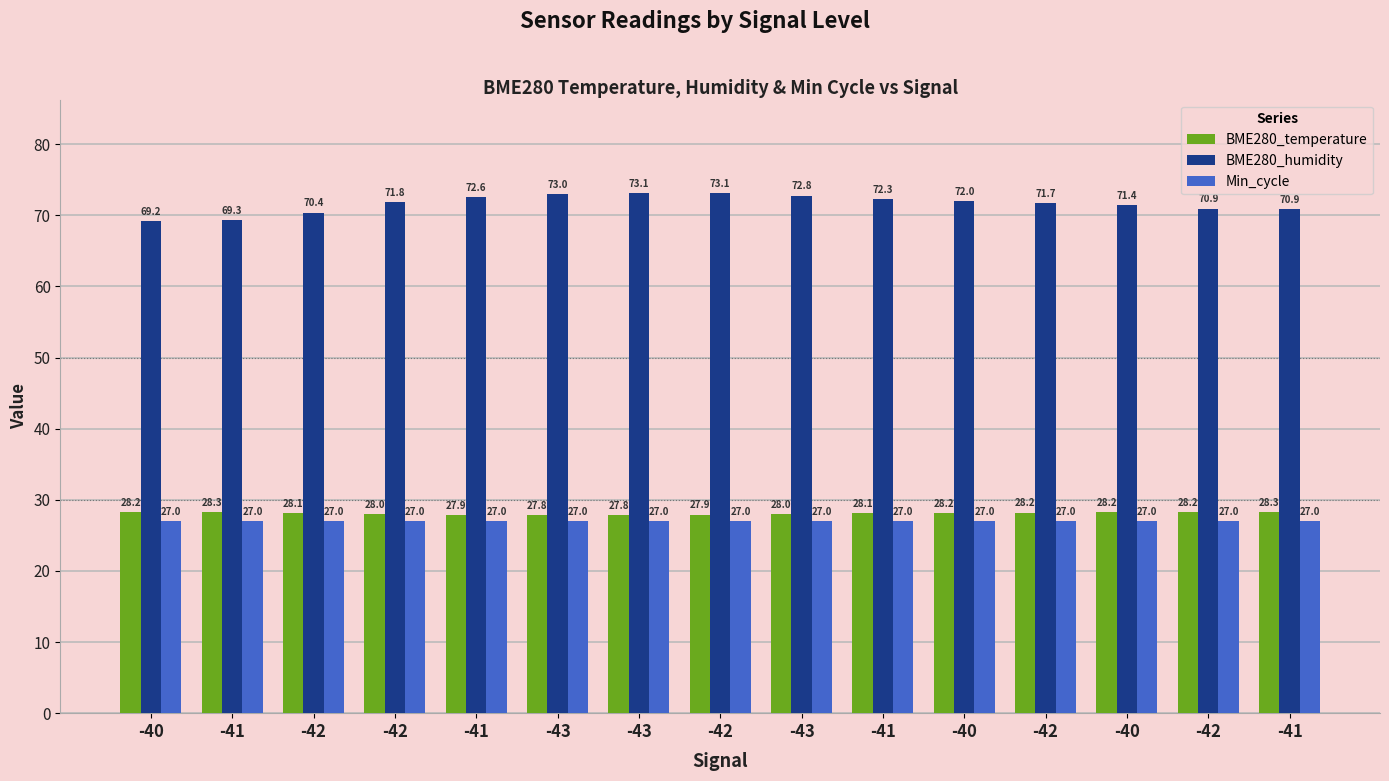

What is the sum of all BME280_humidity values?

1074.7